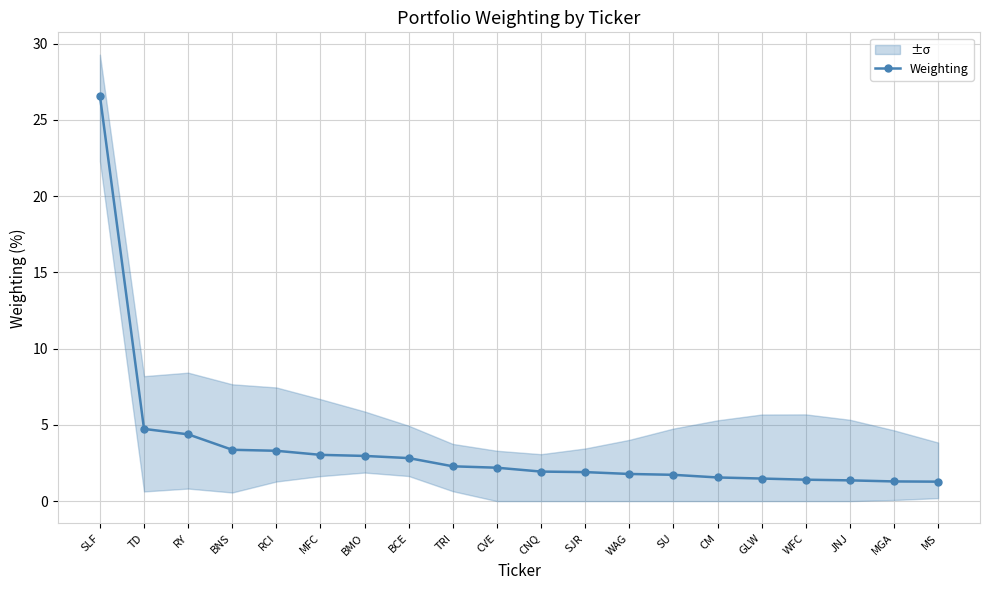

What is the value of the 6th point from the left?

3.0